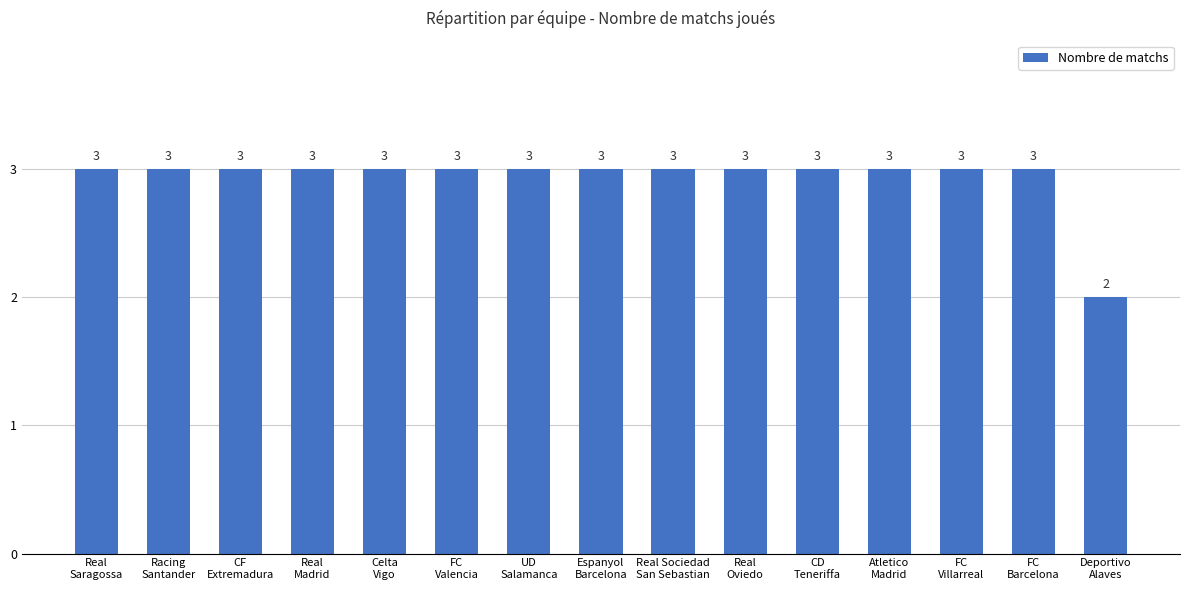

What is the label of the 1st bar from the right?

Deportivo
Alaves